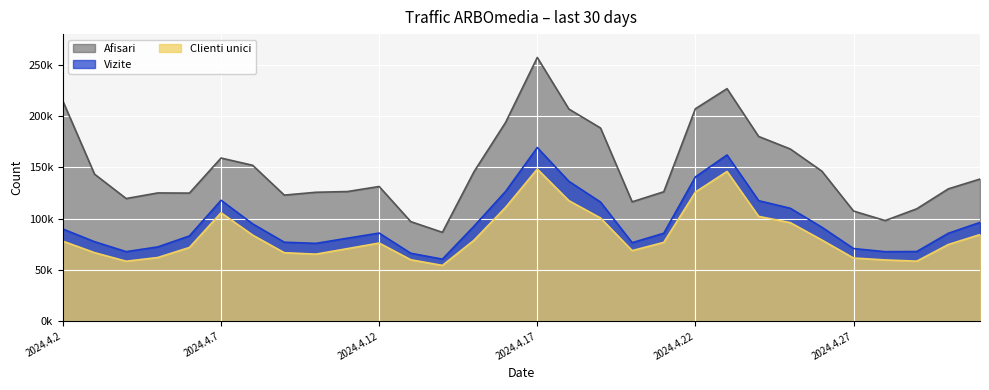

True or false: Afisari and Vizite cross at least once.

False